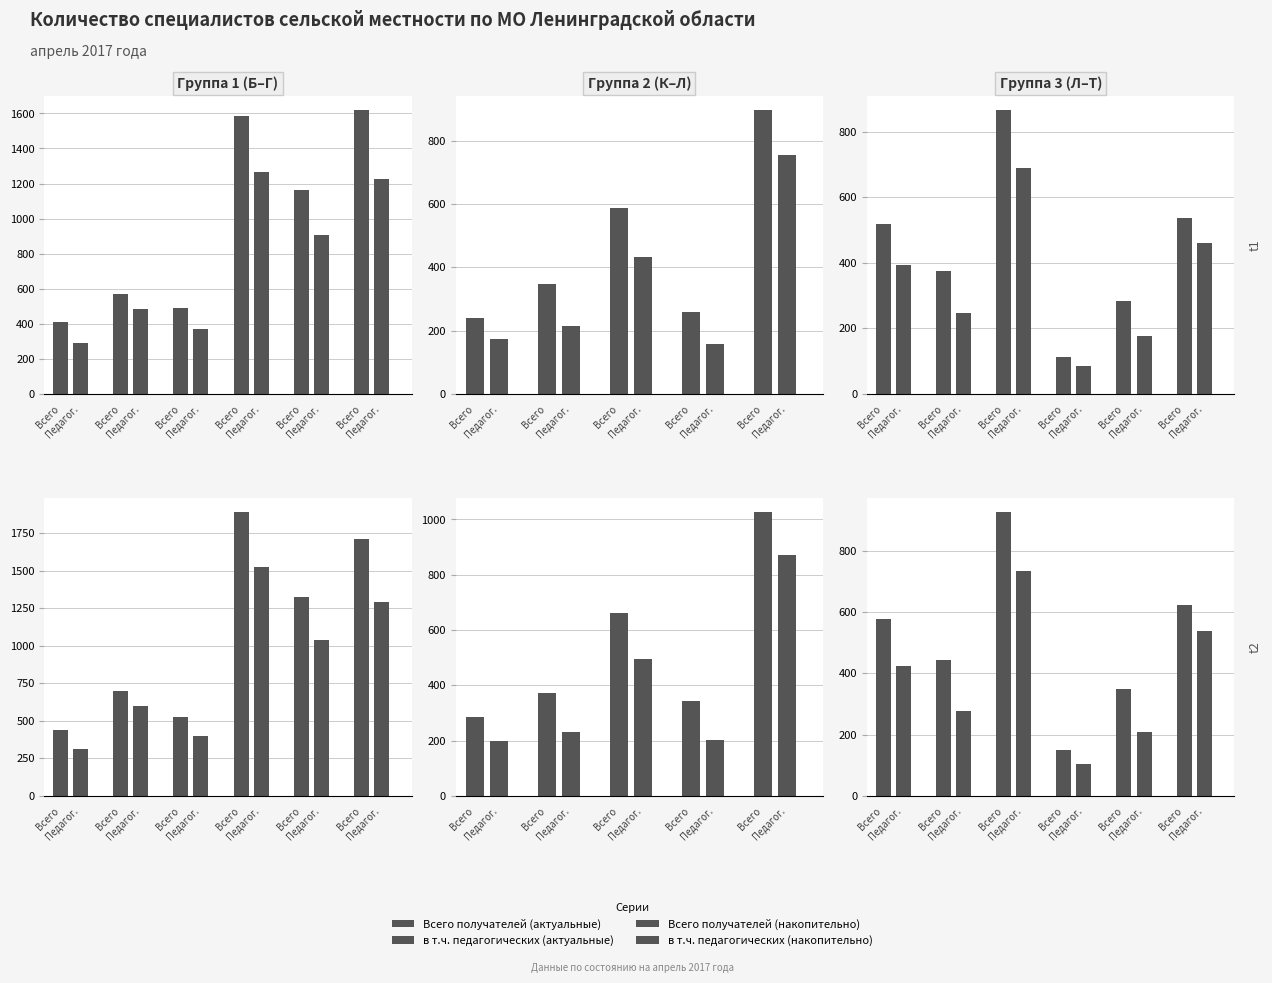

Count the number of categories in the chart.

6